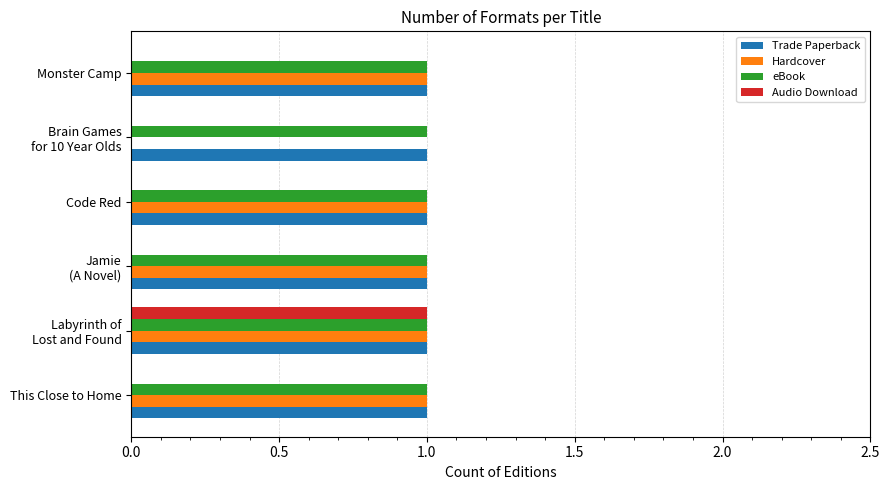

Count the number of categories in the chart.

6